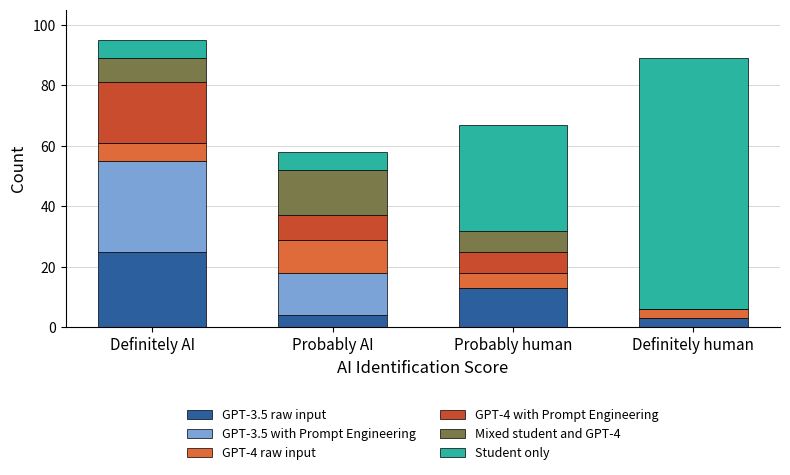

Which category has the highest value in the GPT-3.5 raw input series?

Definitely AI